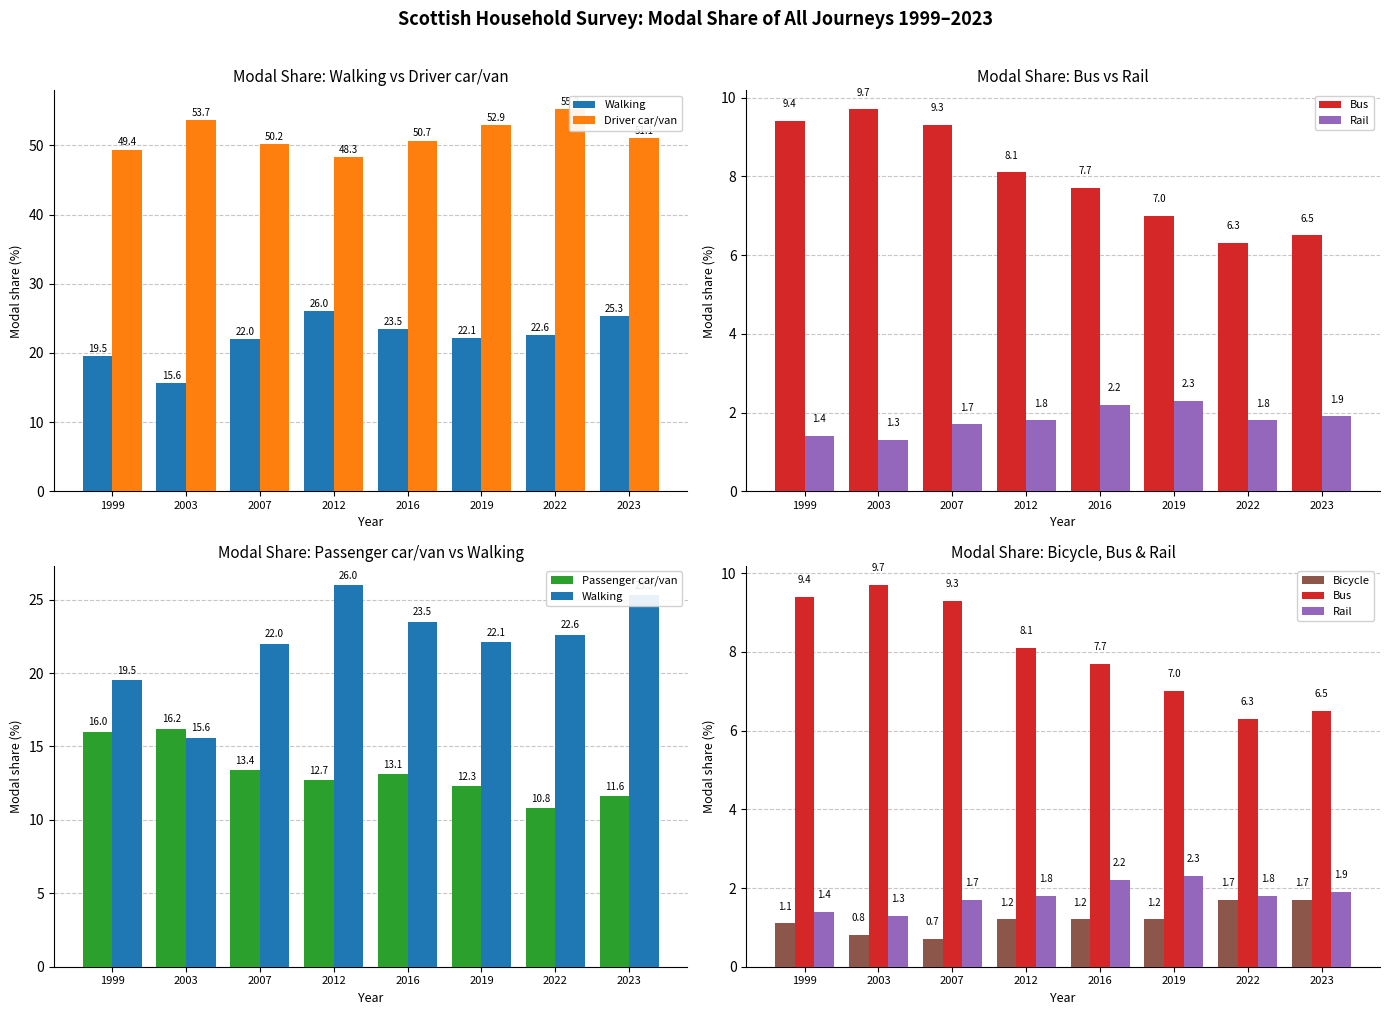

What are all the series names shown in the legend?

Walking, Driver car/van, Bus, Rail, Passenger car/van, Bicycle